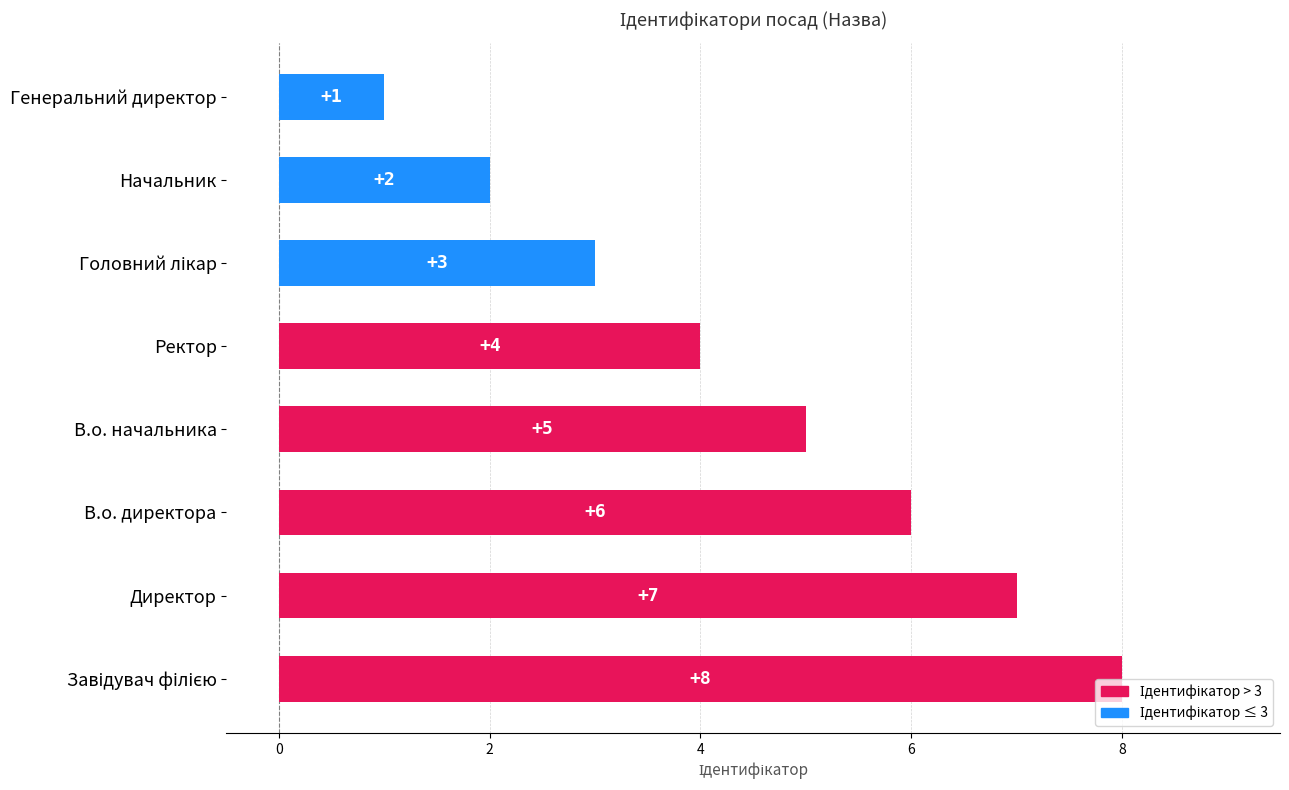

Which category has the lowest value across all series?

Генеральний директор